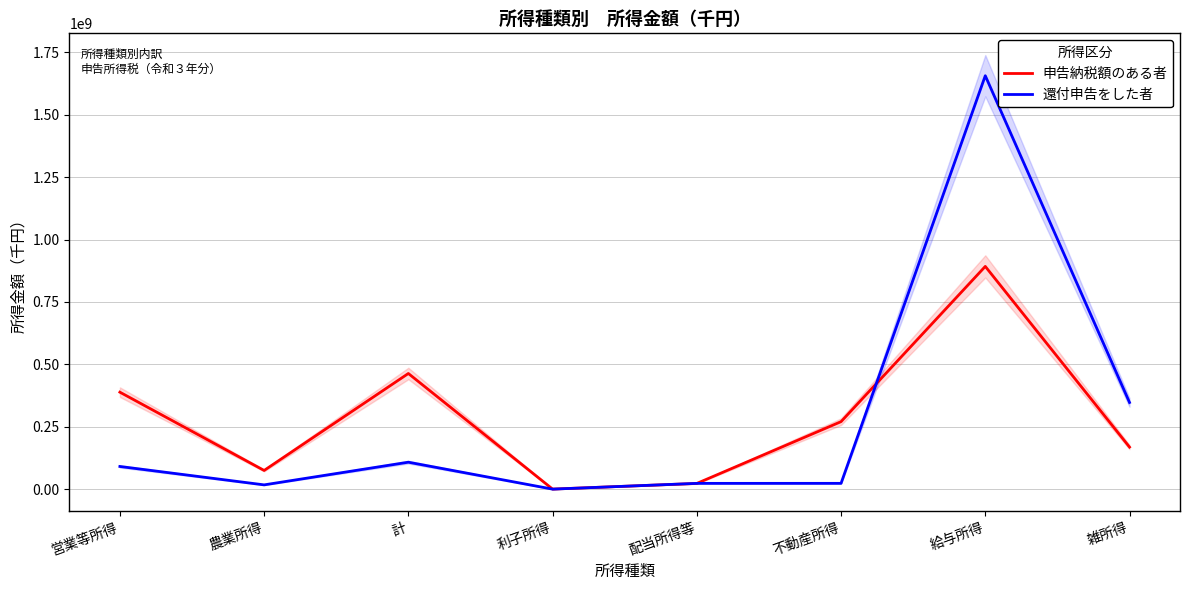

Reading left to right, list all the values displayed in this chart.

申告納税額のある者: 388599887	74885607	463485495	230857	22850140	270480435	892602590	168542206
還付申告をした者: 90862876	17108193	107971069	35525	23126223	23208342	1656851021	347384686